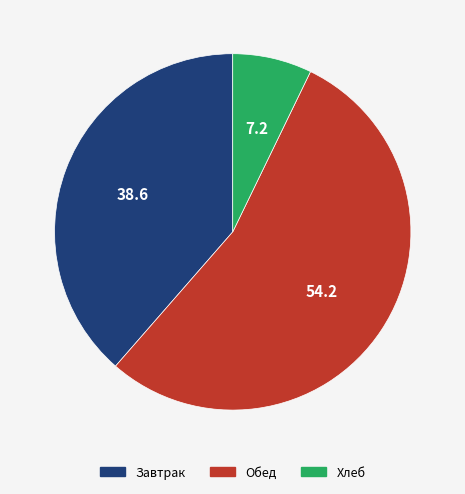

Is there a majority slice in this chart?

Yes